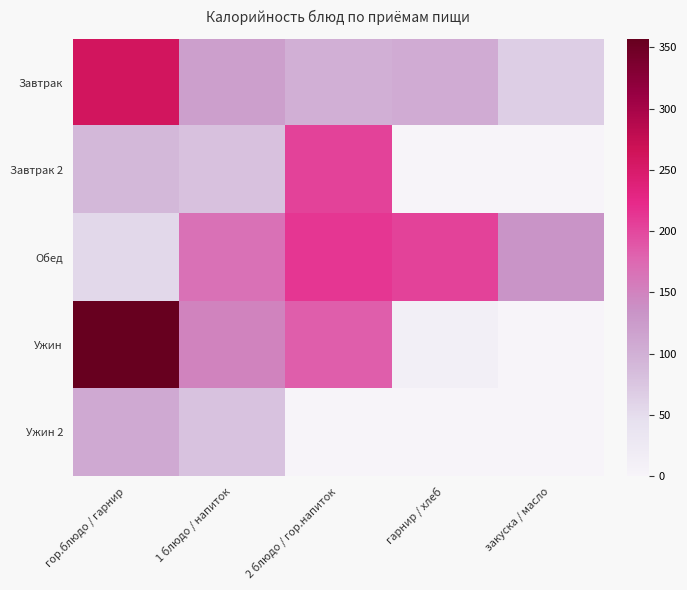

Which series has the largest total across all categories?

Обед